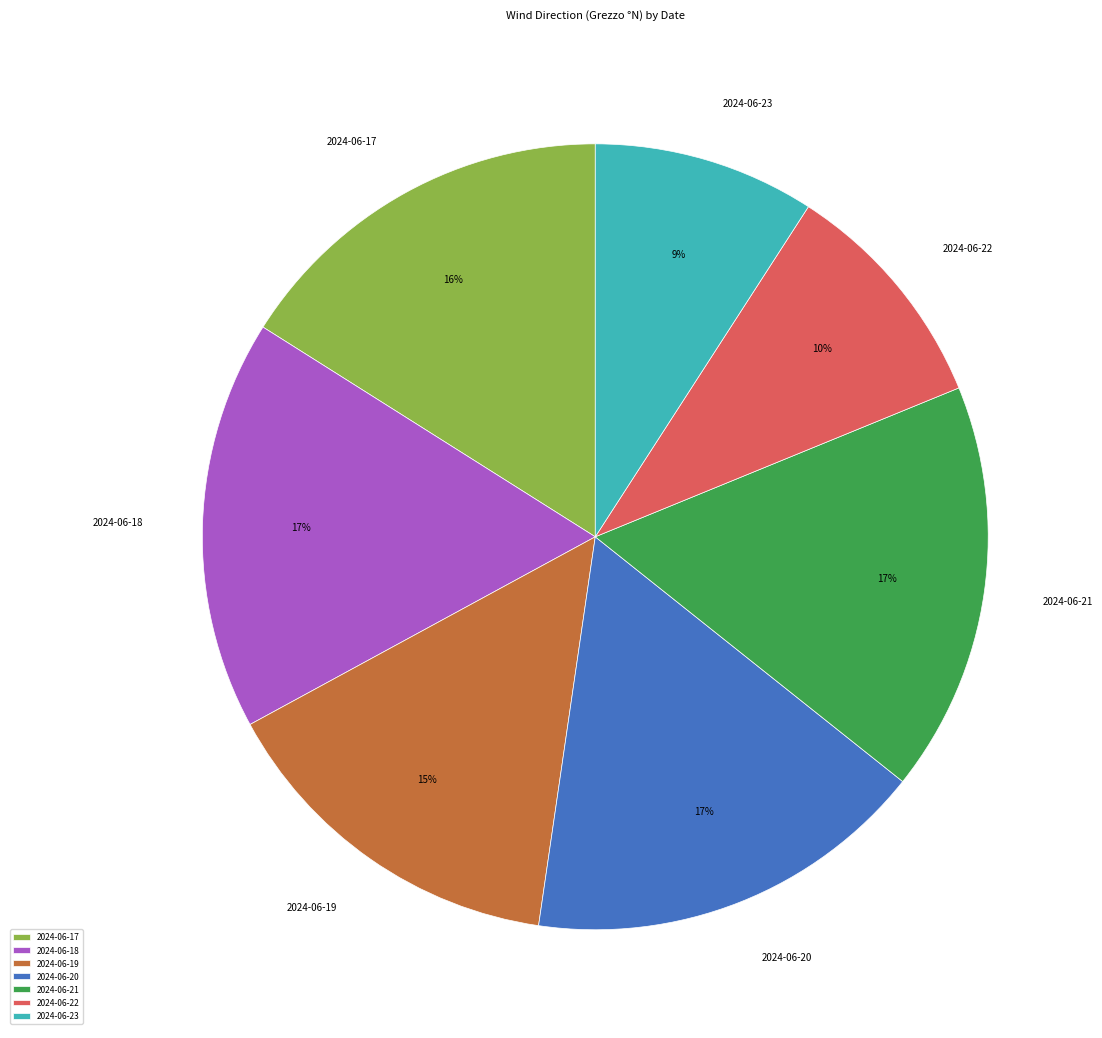

Which slice is the smallest?

2024-06-23